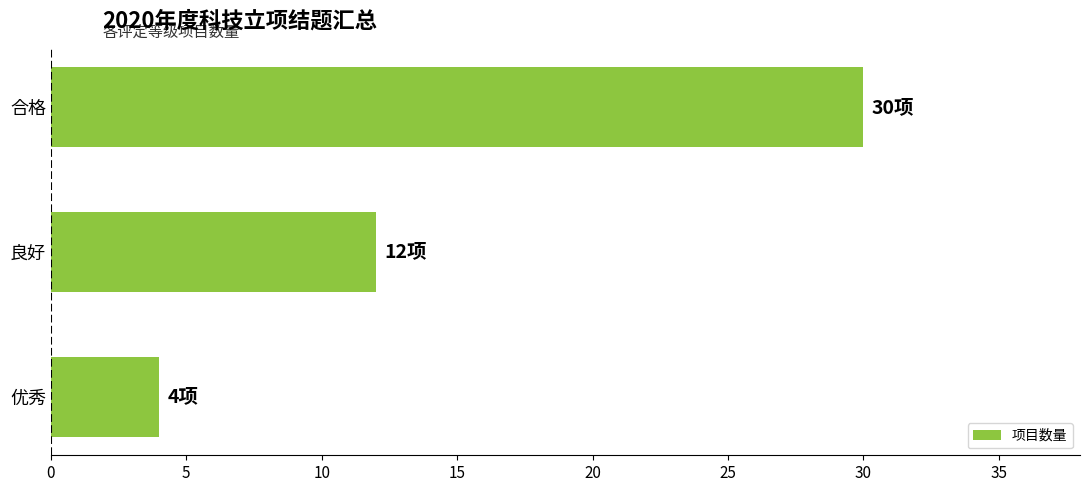

Reading bottom to top, transcribe all the data shown in this chart.

优秀=4	良好=12	合格=30